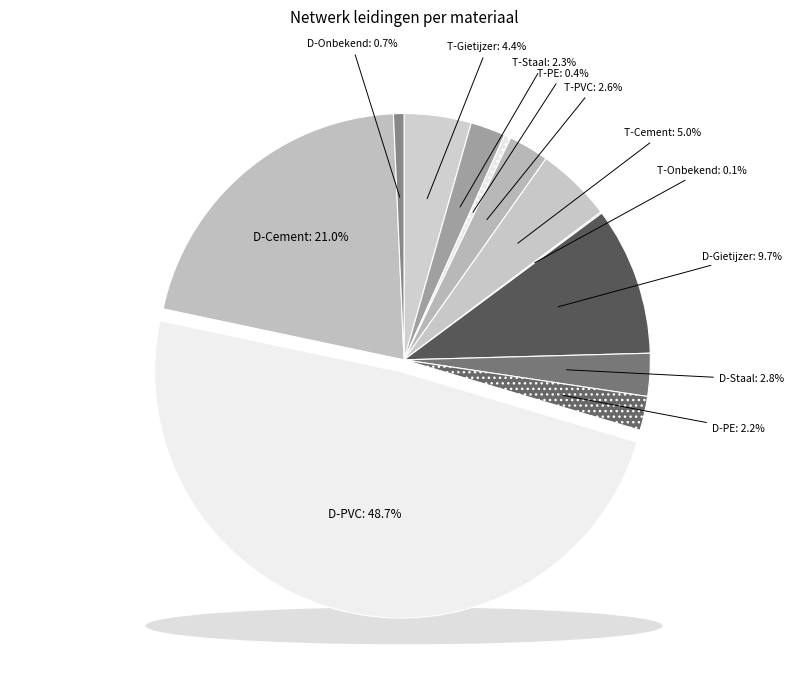

Count the number of slices in the pie.

12